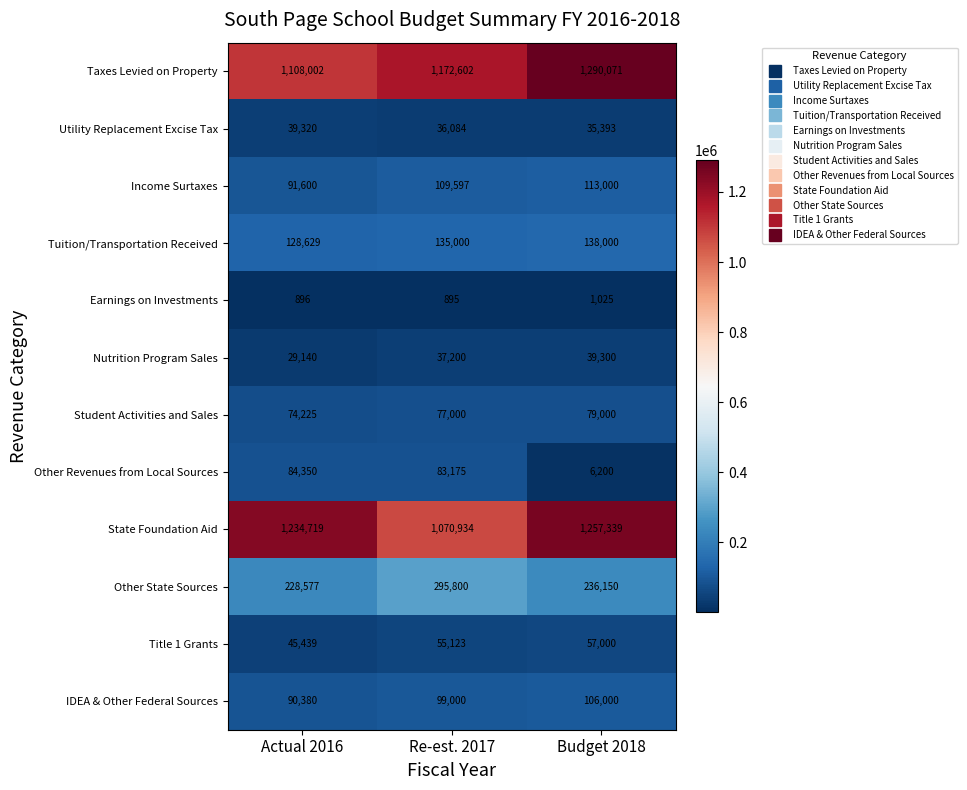

What value does the State Foundation Aid series have at Budget 2018, to the nearest 10?

1257340